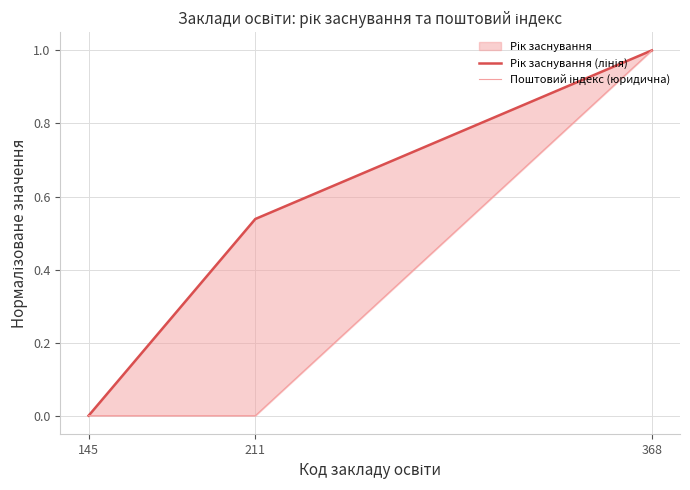

Does the chart have visible grid lines?

Yes